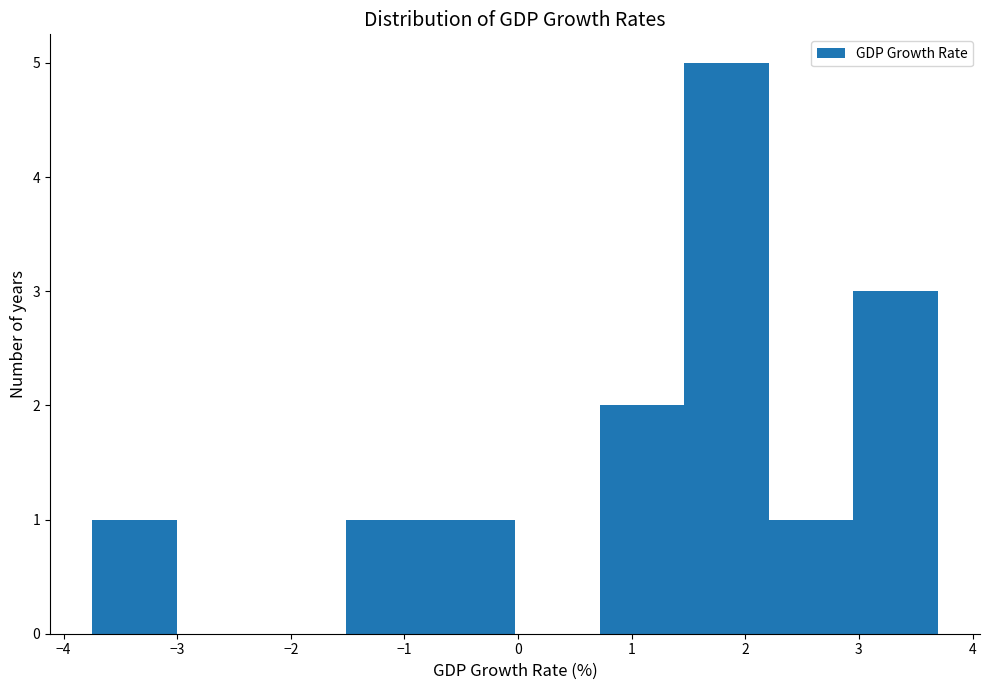

Reading left to right, transcribe this chart: for each bar, give the range it covers on the x-axis and its height. Neither the bar edges nor the heights are printed on the chart, so give them approximately, as read against the axes.

-3.7 to -3.0: 1
-3.0 to -2.3: 0
-2.3 to -1.5: 0
-1.5 to -0.8: 1
-0.8 to 0.0: 1
0.0 to 0.7: 0
0.7 to 1.5: 2
1.5 to 2.2: 5
2.2 to 2.9: 1
2.9 to 3.7: 3